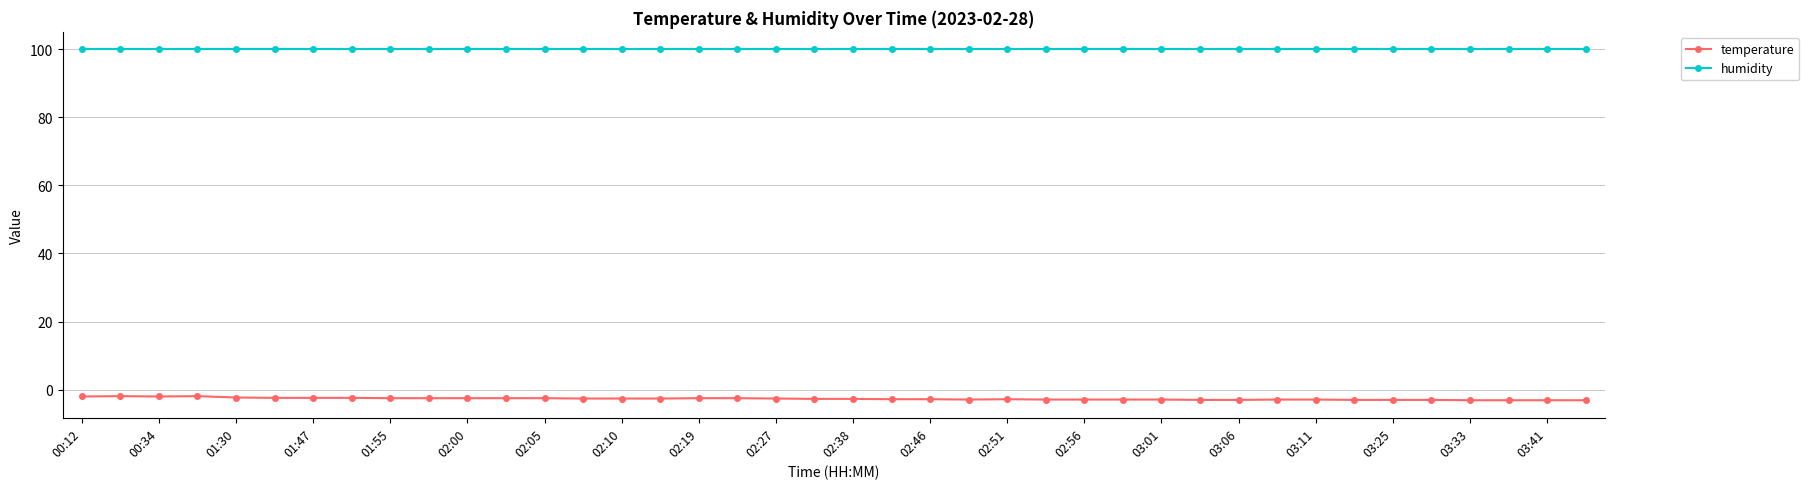

Which series has the largest total across all categories?

humidity